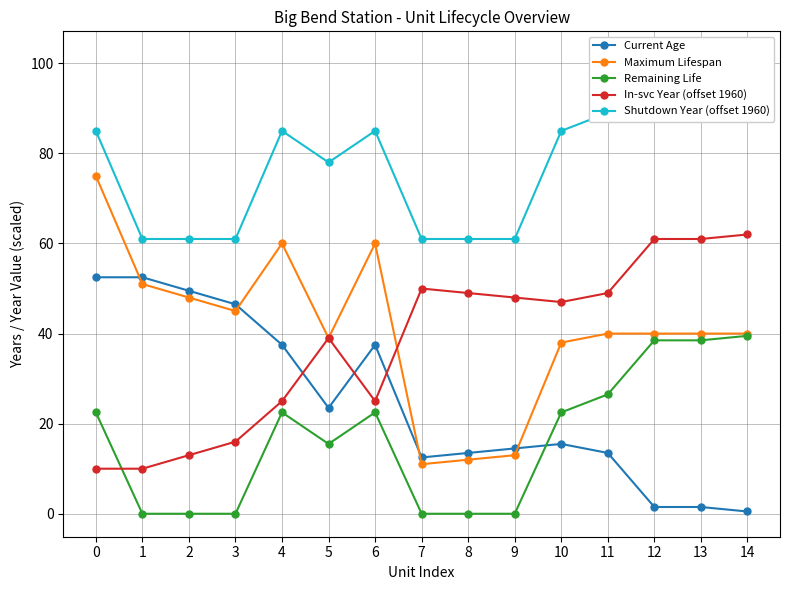

True or false: Shutdown Year (offset 1960) has a value of 61.0 at 1.

True